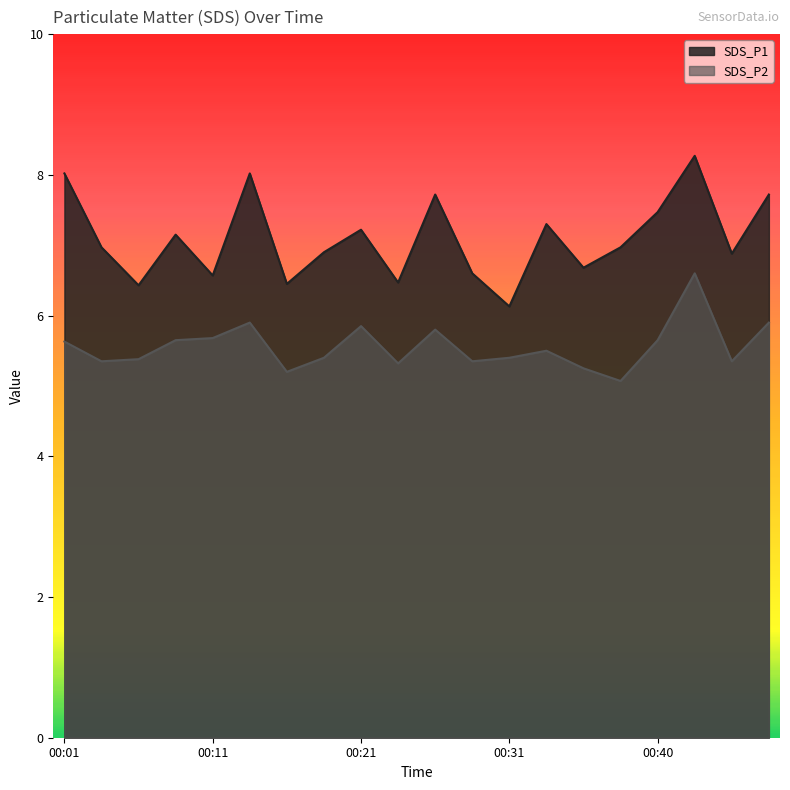

Between 00:01 and 00:28, which is larger?

00:01